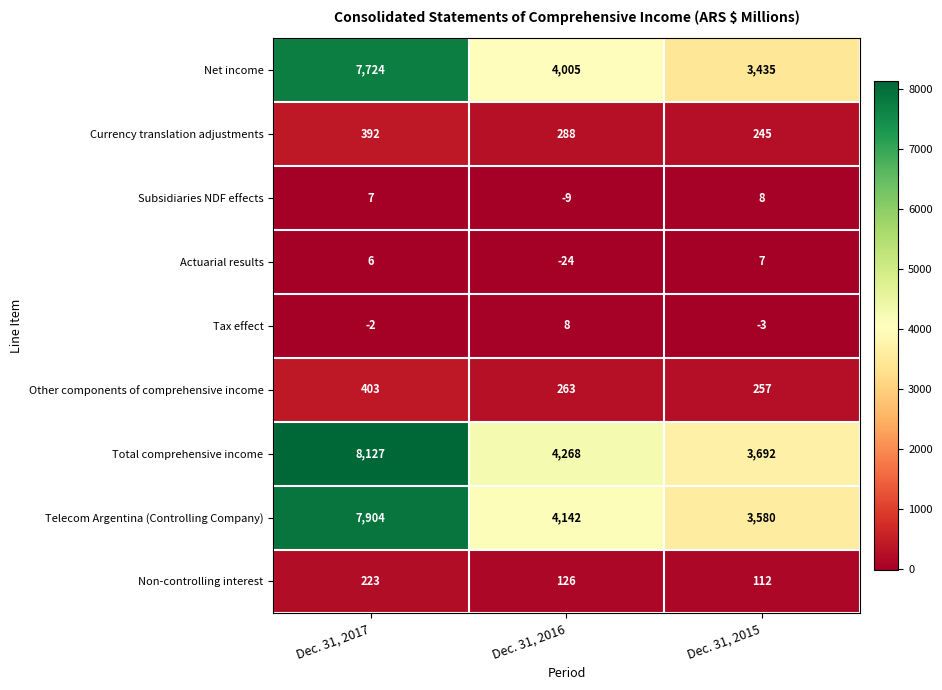

List the labels in order of Other components of comprehensive income value, smallest first.

Dec. 31, 2015, Dec. 31, 2016, Dec. 31, 2017